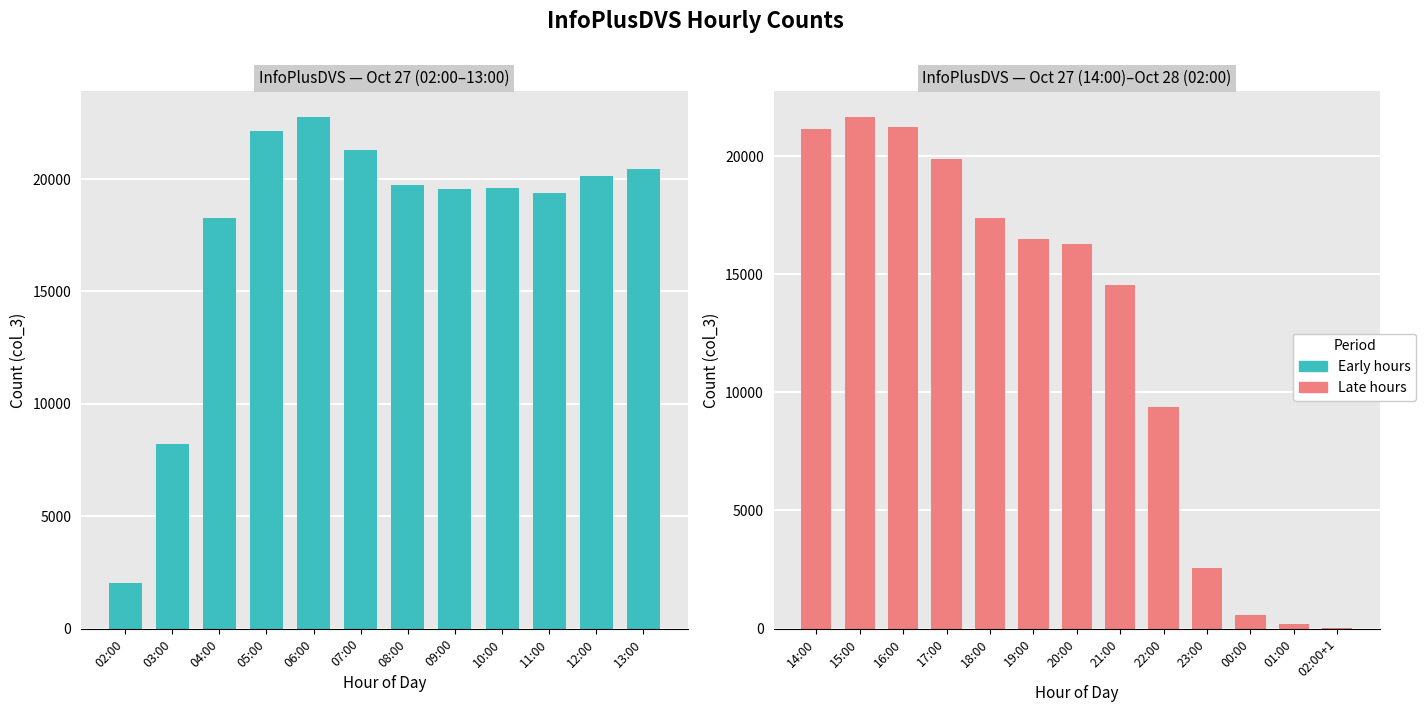

Where is the data nearest to the value 11385?

22:00